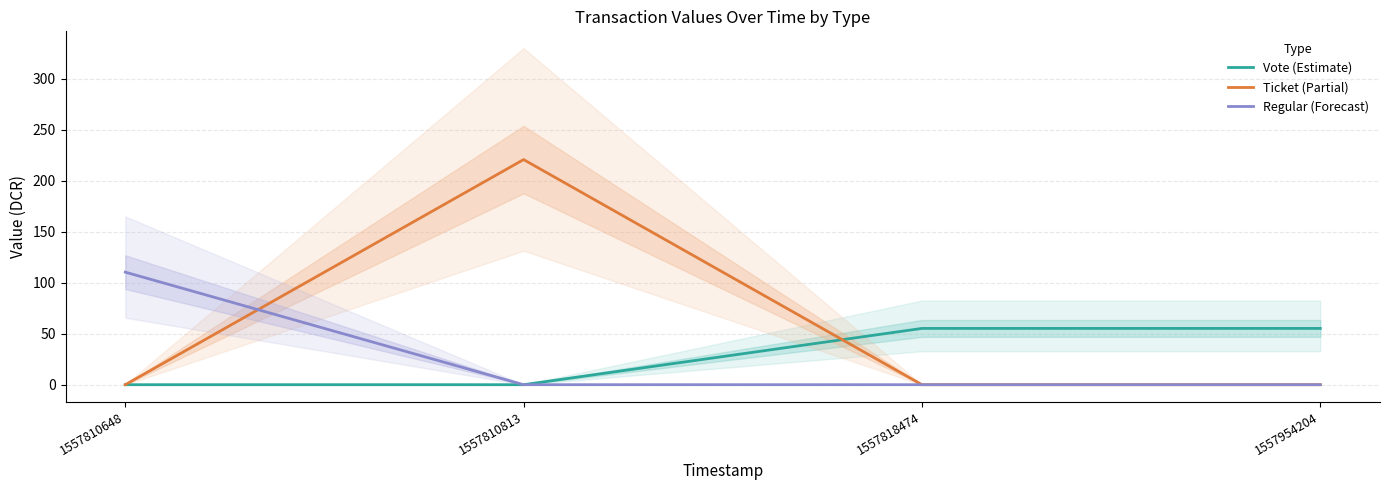

Reading left to right, transcribe all the data shown in this chart.

Vote (Estimate): 0.0	0.0	55.2	55.2
Ticket (Partial): 0.0	220.9	0.0	0.0
Regular (Forecast): 110.5	0.0	0.0	0.0